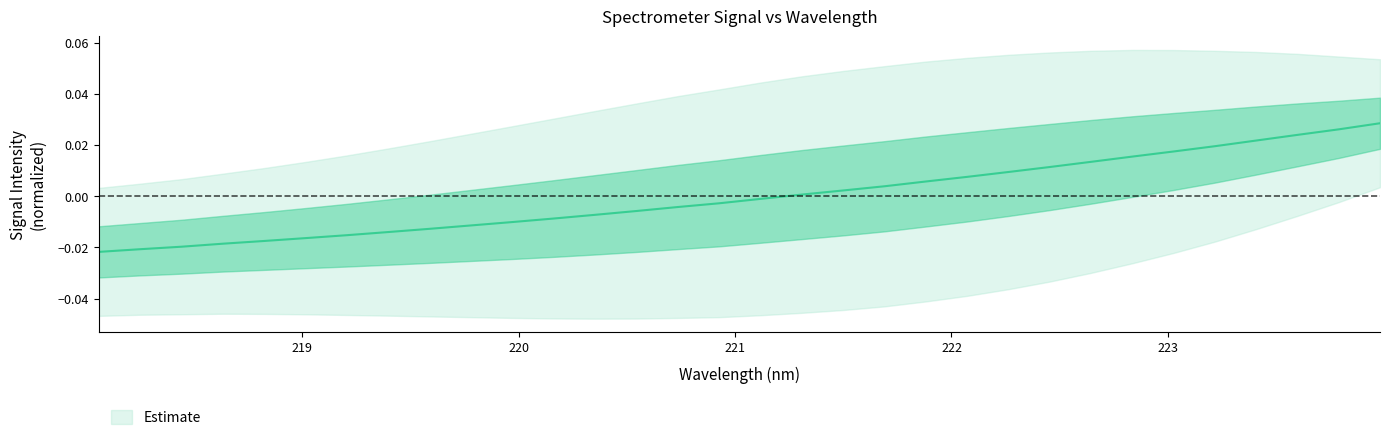

List the labels in order of value, largest first.

223.9802, 223.7895, 223.5987, 223.408, 223.2172, 223.0264, 222.8355, 222.6447, 222.4538, 222.263, 222.0721, 221.8812, 221.6902, 221.4993, 221.3083, 221.1174, 220.9264, 220.7354, 220.5444, 220.3533, 220.1623, 219.9712, 219.7801, 219.589, 219.3979, 219.2067, 219.0156, 218.8244, 218.6332, 218.442, 218.2508, 218.0596